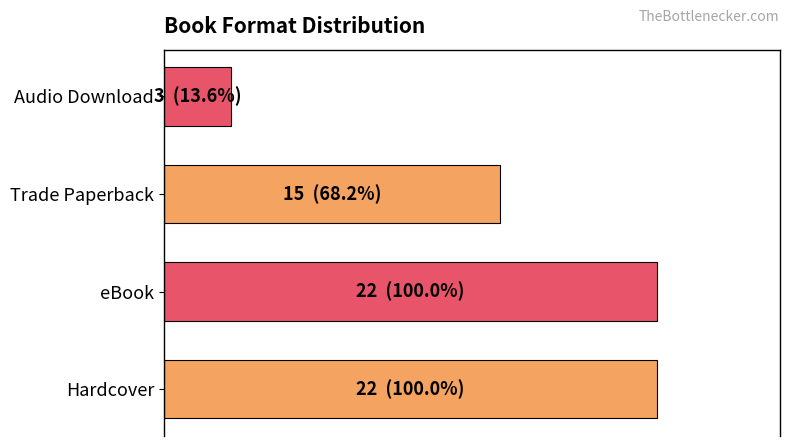

Are the bars horizontal?

Yes